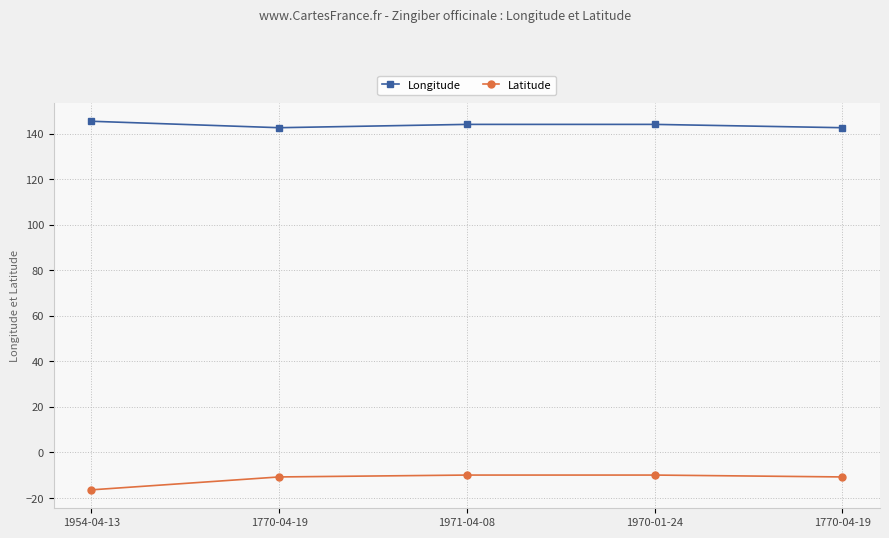

Reading left to right, extract all data points from this chart.

Longitude: 1954-04-13=145.4	1770-04-19=142.6	1971-04-08=144.0	1970-01-24=144.0	1770-04-19=142.6
Latitude: 1954-04-13=-16.4	1770-04-19=-10.7	1971-04-08=-9.9	1970-01-24=-9.9	1770-04-19=-10.7